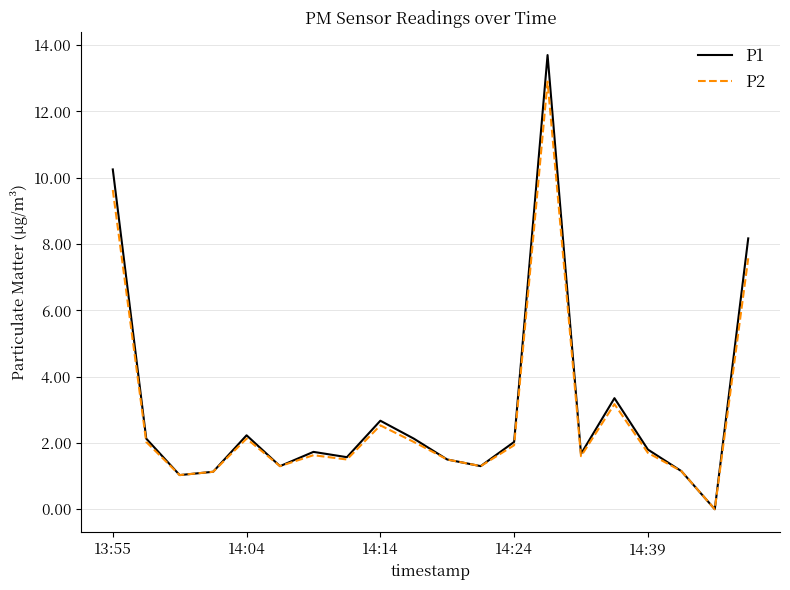

Which series has the largest range (max minus min)?

P1